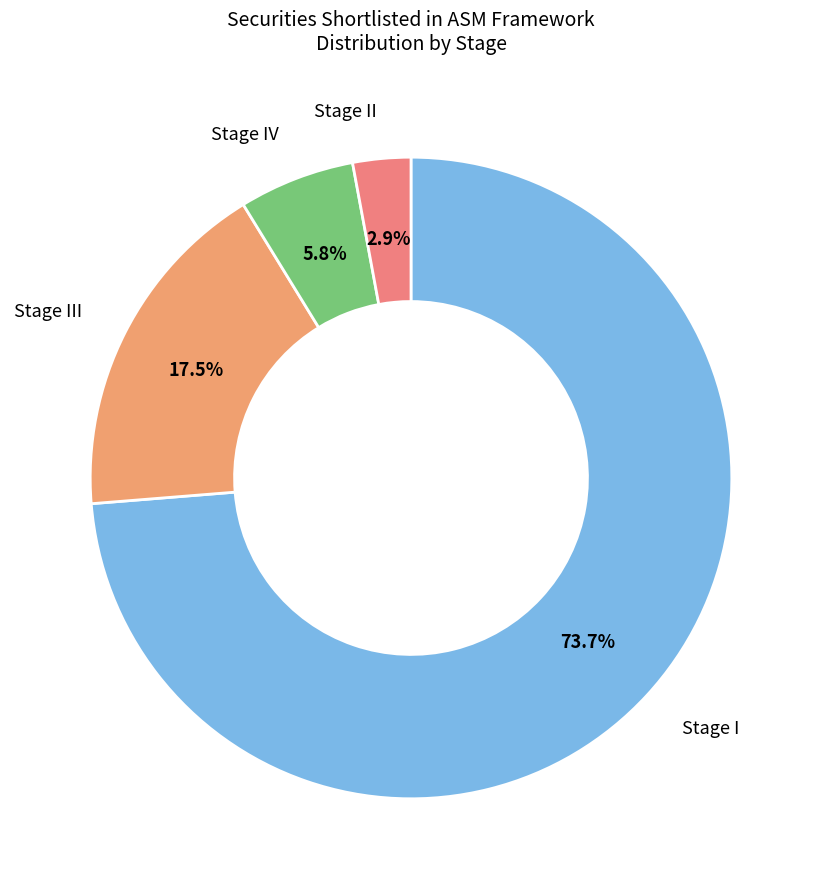

Which slice represents more than half of the pie?

Stage I